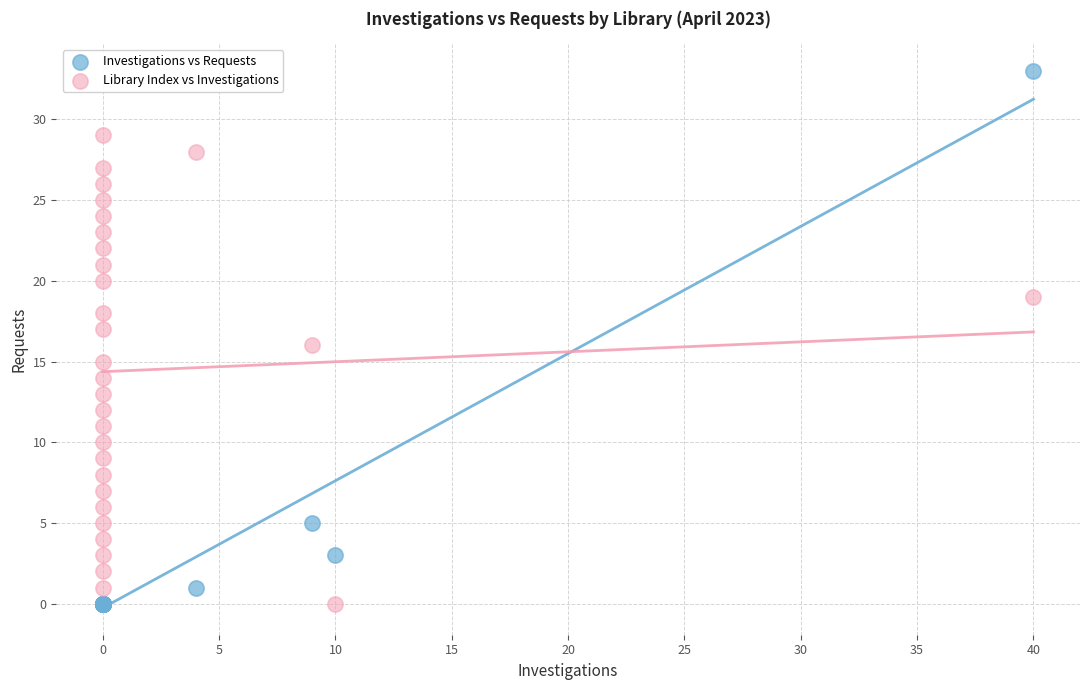

Which series has the widest spread of Y values?

Investigations vs Requests